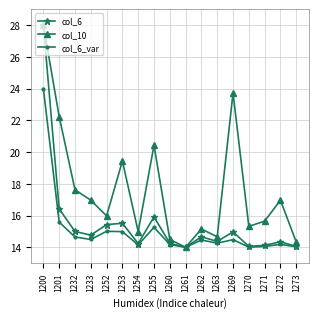

The col_6 series shows 22.2 at 1253. True or false?

False